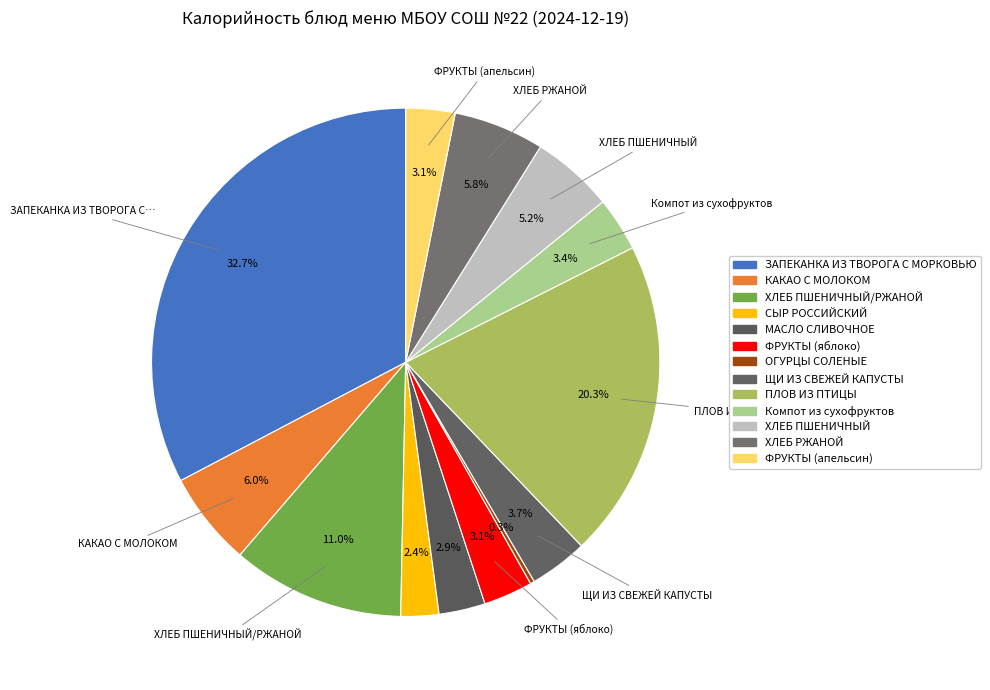

To the nearest percent, what is the difference between the ПЛОВ ИЗ ПТИЦЫ and ЩИ ИЗ СВЕЖЕЙ КАПУСТЫ slice percentages?

17%